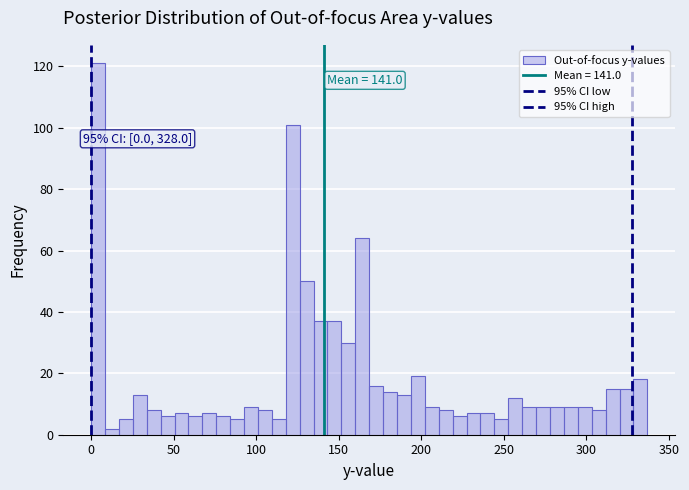

Read against the x-axis, roughly where is the centre of the tallest bar?

5